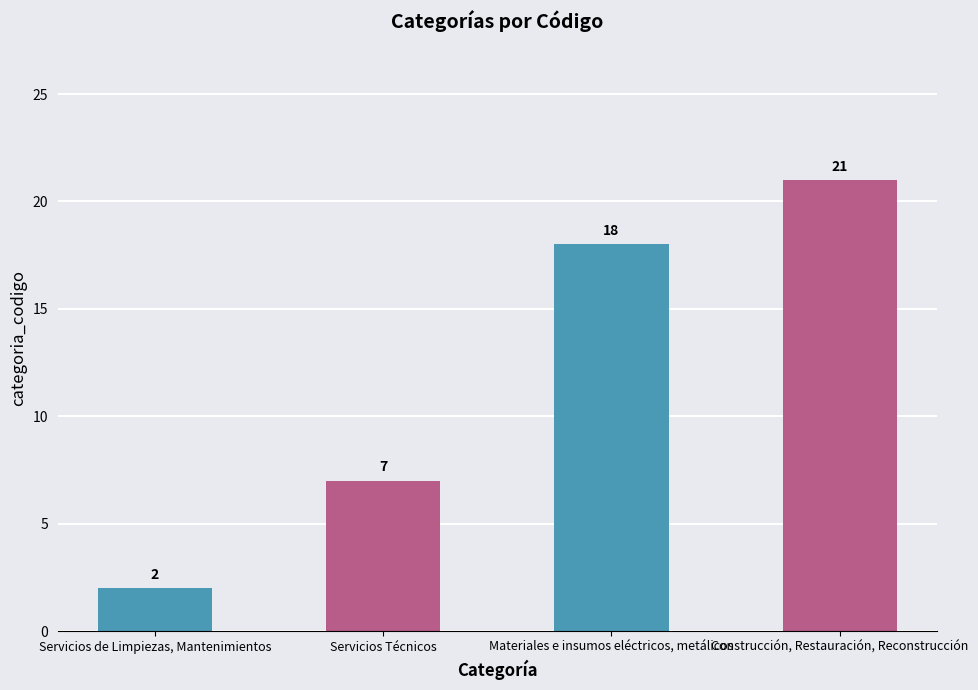

Which label corresponds to the largest value in the chart?

Construcción, Restauración, Reconstrucción